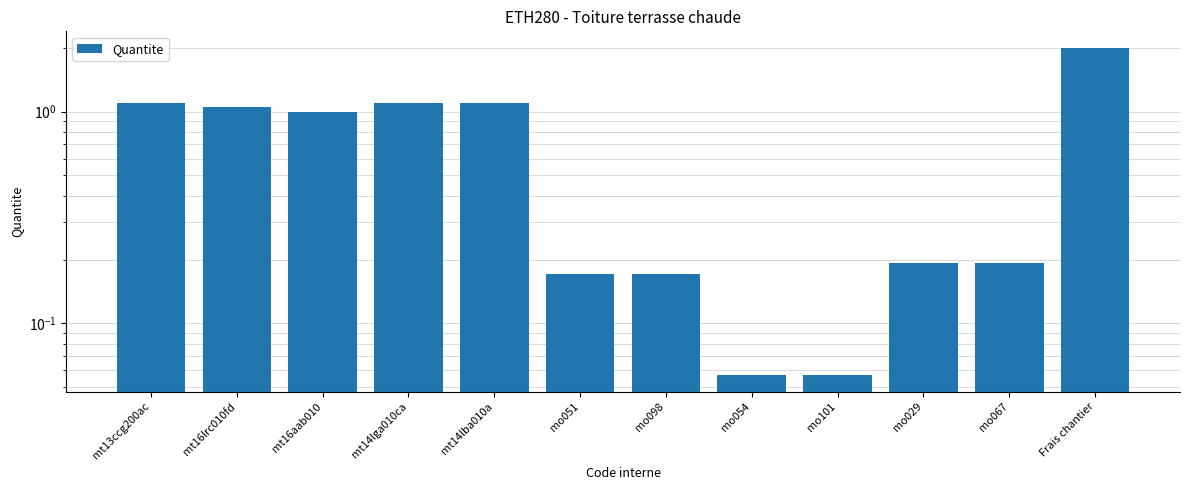

What is the minimum value shown in the chart?

0.1